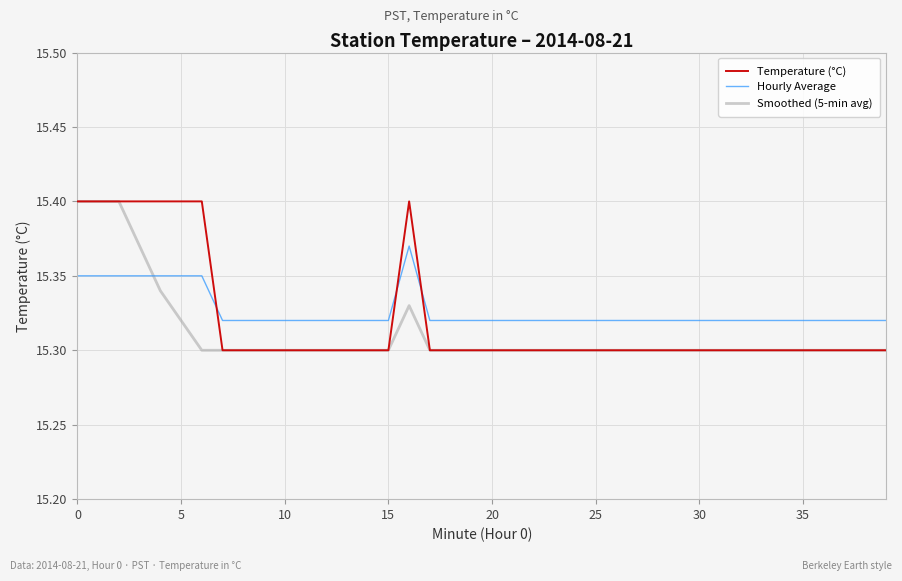

How many intersections are there between Hourly Average and Temperature (°C)?

3